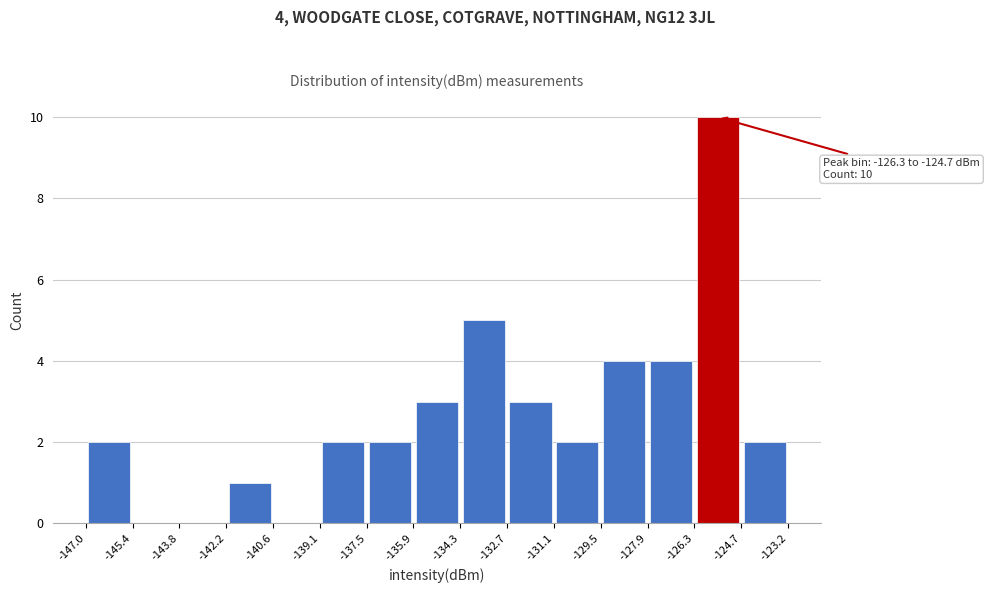

Which range on the x-axis has the tallest bar?

-126.3 to -124.7